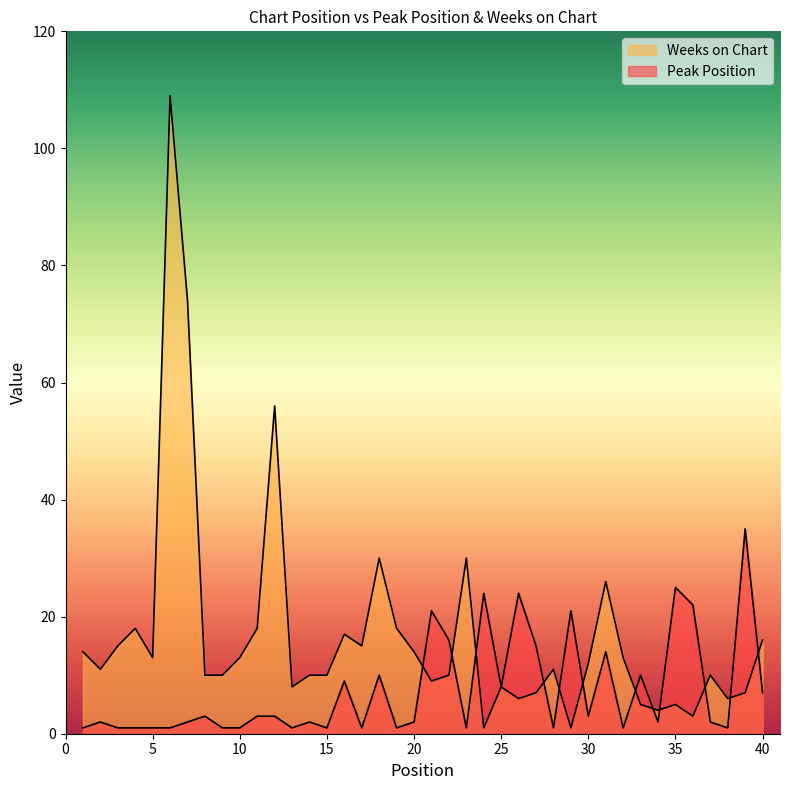

What are all the series names shown in the legend?

Peak Position, Weeks on Chart